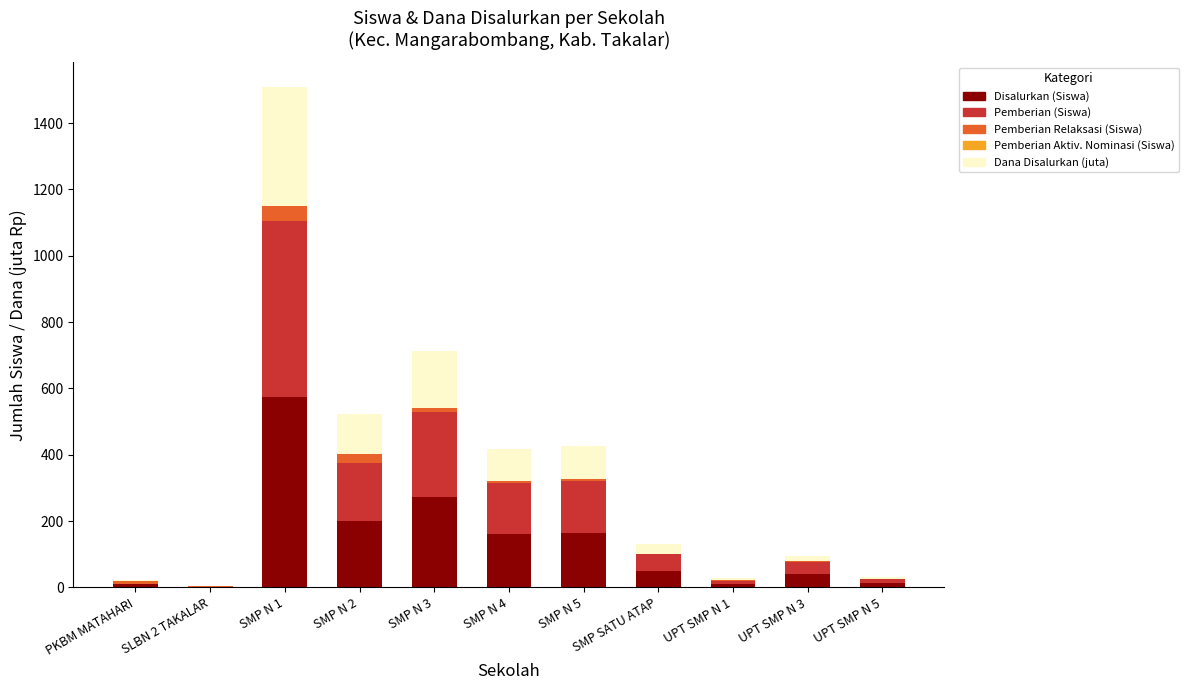

At which category is the sum across all series the highest?

SMP N 1